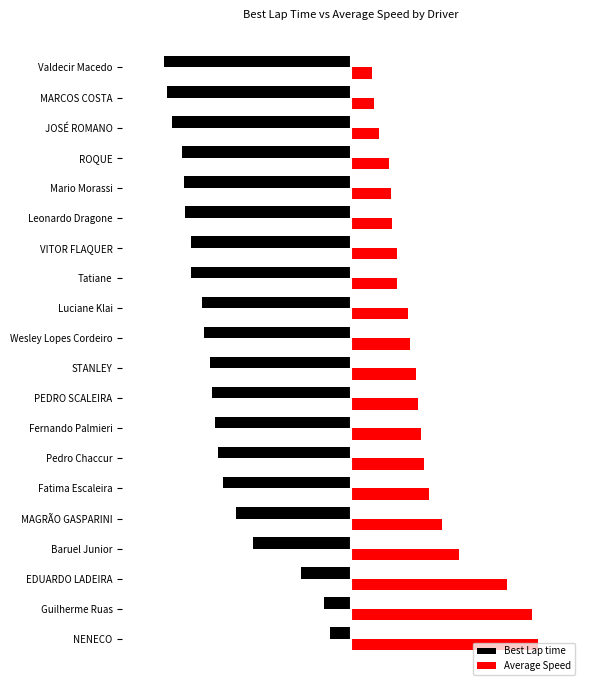

At how many categories does at least one series exceed 28?

11